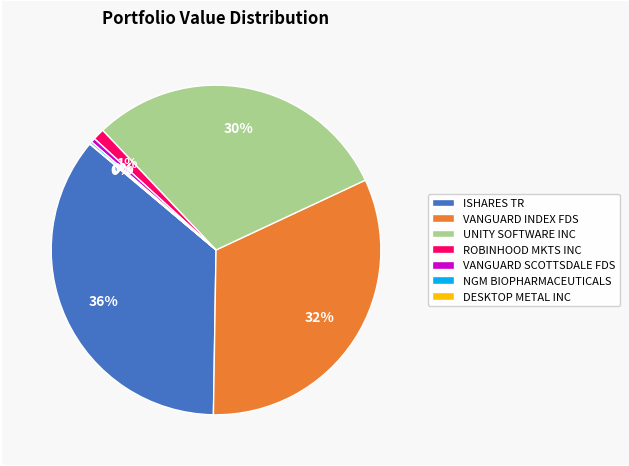

Which category has the biggest portion of the pie?

ISHARES TR